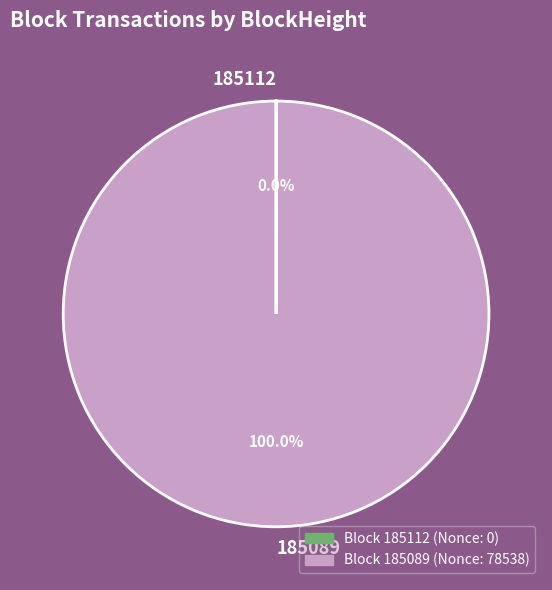

Which slice represents more than half of the pie?

185089